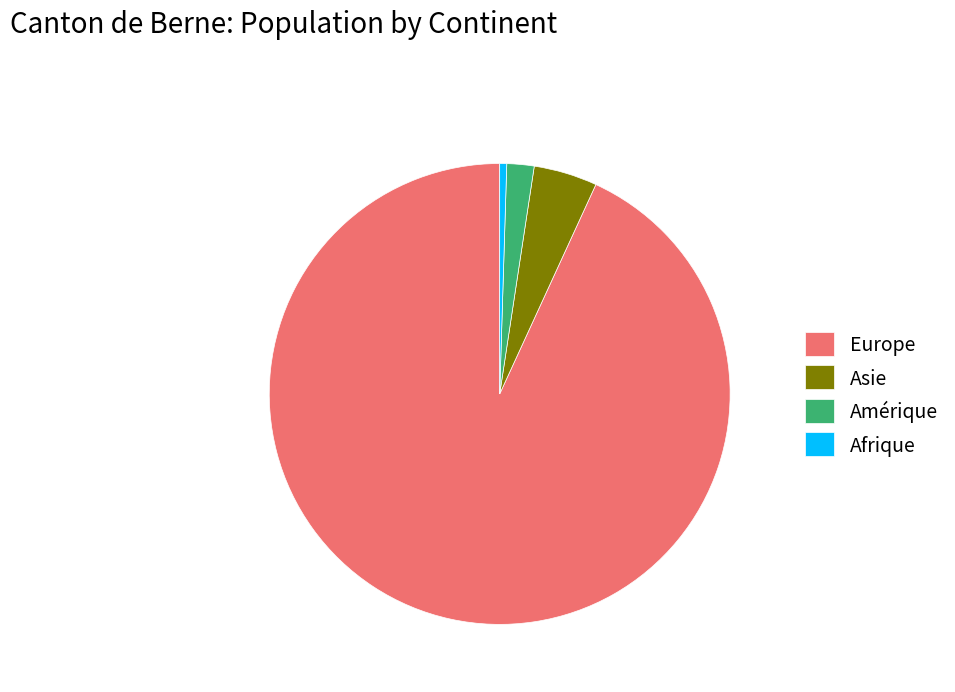

How many slices are in this pie chart?

4